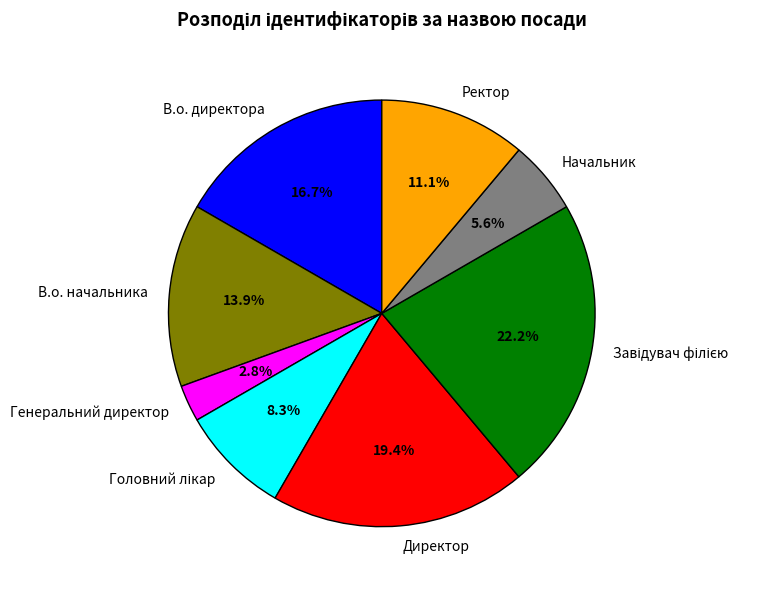

How many slices are in this pie chart?

8